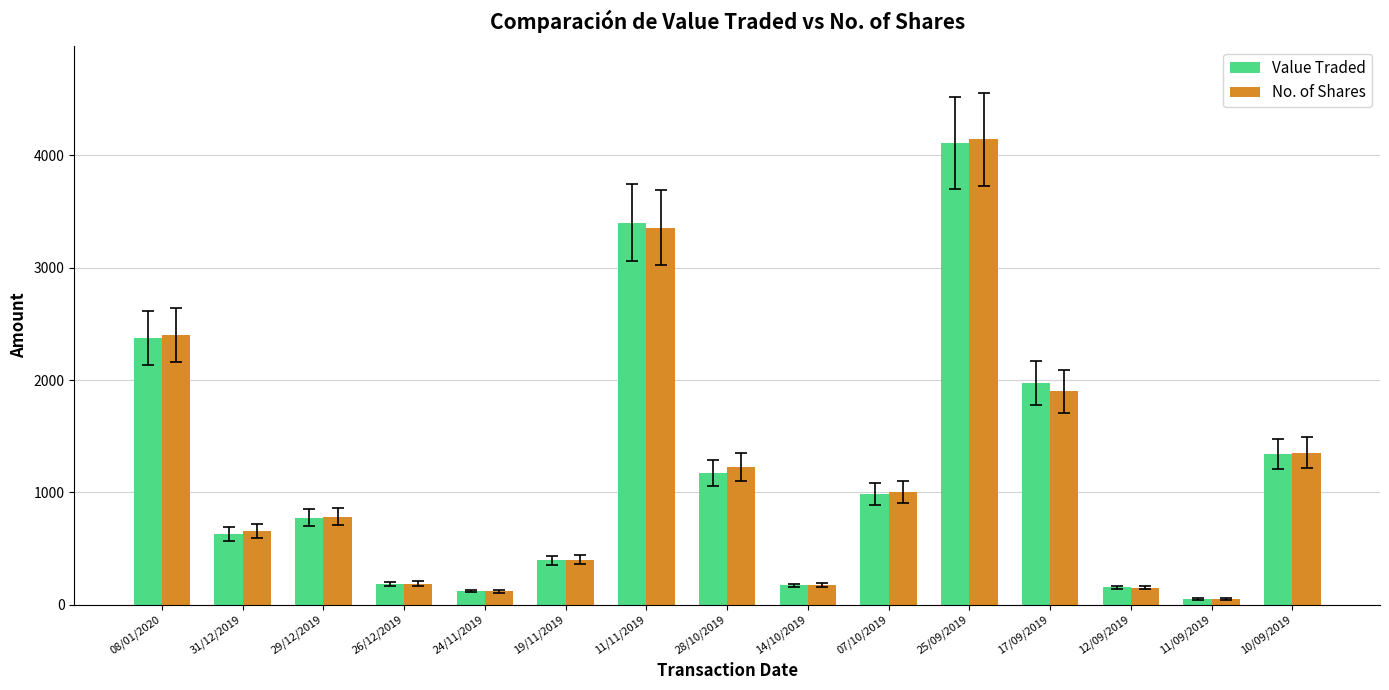

What is the label of the 15th bar from the right?

08/01/2020